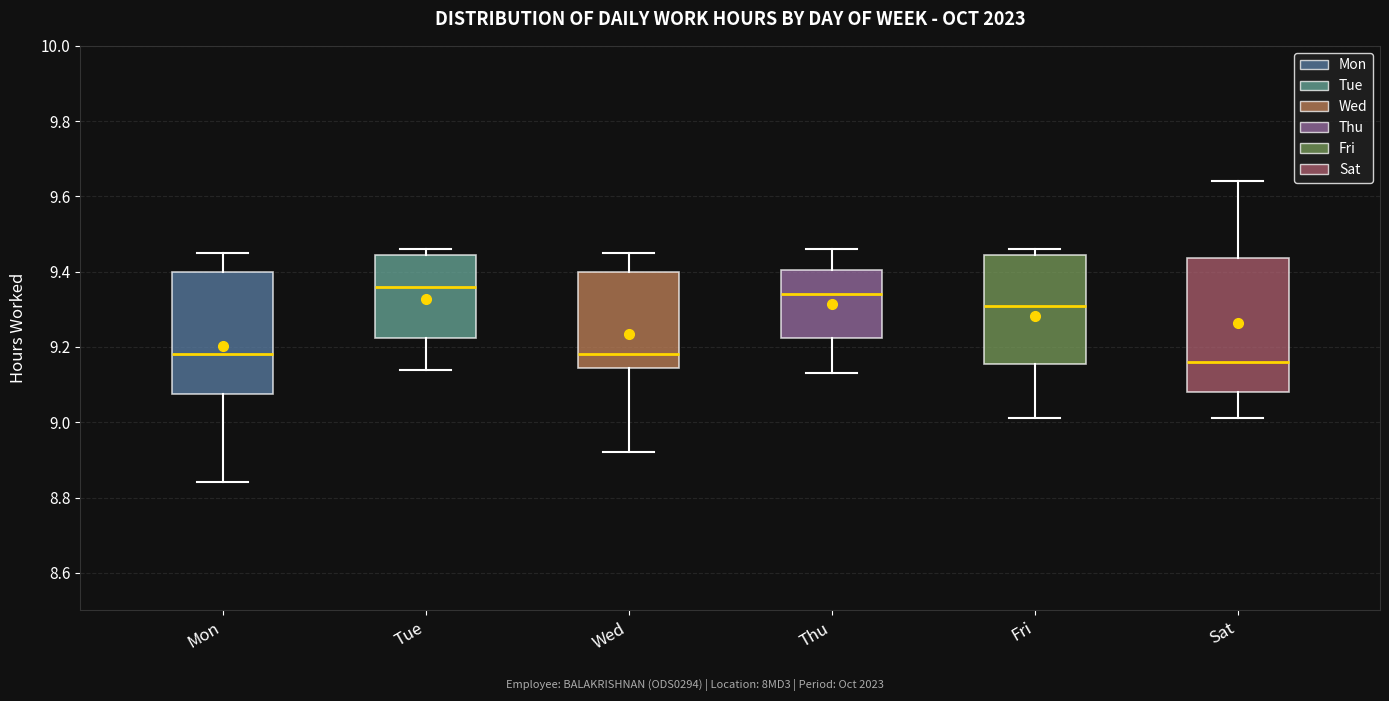

Reading left to right, transcribe this box plot: for each box, give where its median line is, the range the box spans, and where its two whiskers end, as read against the y-axis. The values are not printed on the chart, so give them approximately, as read against the axis.

Mon: median 9.18, box 9.08 to 9.40, whiskers 8.84 to 9.46
Tue: median 9.36, box 9.22 to 9.44, whiskers 9.14 to 9.46
Wed: median 9.18, box 9.14 to 9.40, whiskers 8.92 to 9.46
Thu: median 9.34, box 9.22 to 9.40, whiskers 9.14 to 9.46
Fri: median 9.32, box 9.16 to 9.44, whiskers 9.02 to 9.46
Sat: median 9.16, box 9.08 to 9.44, whiskers 9.02 to 9.64